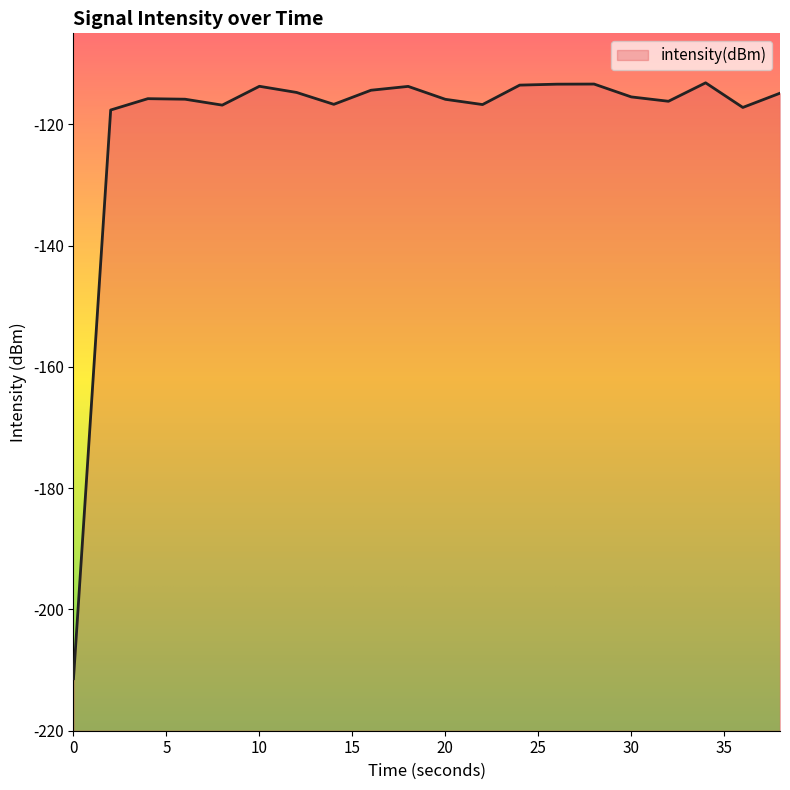

What is the sum of the values at 2 and 26?

-231.0